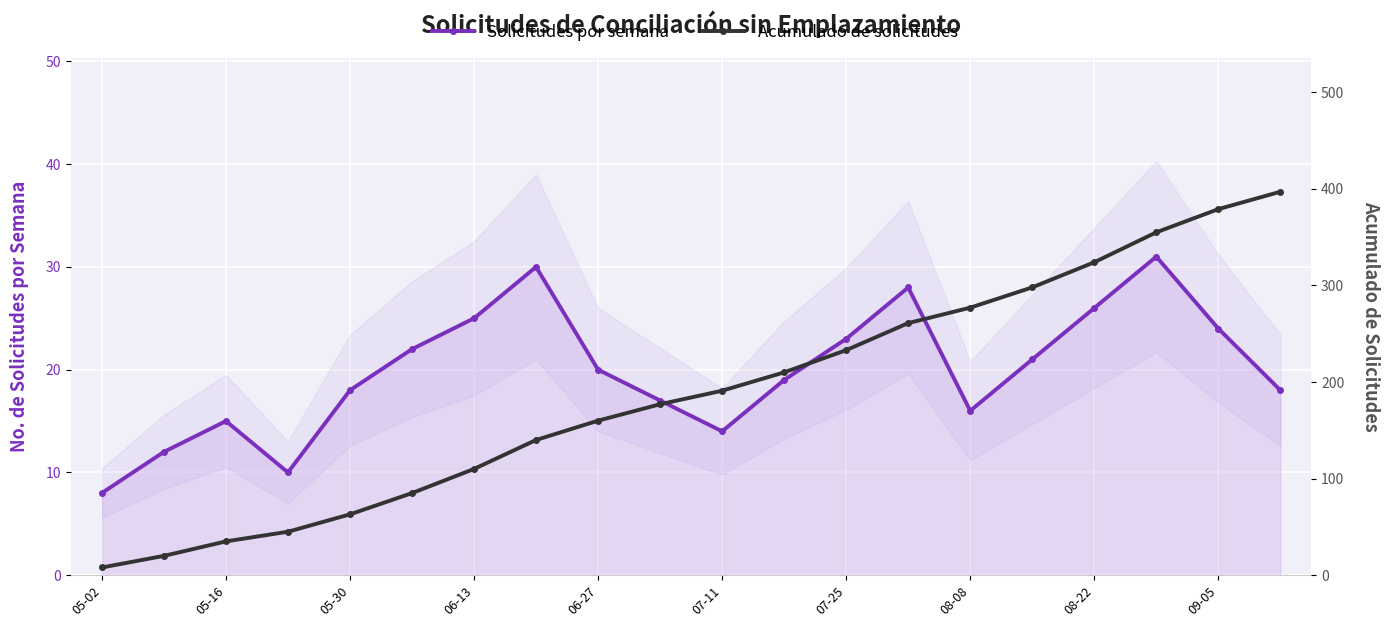

What is the value of the Acumulado de solicitudes point at the 18th from the left?

355